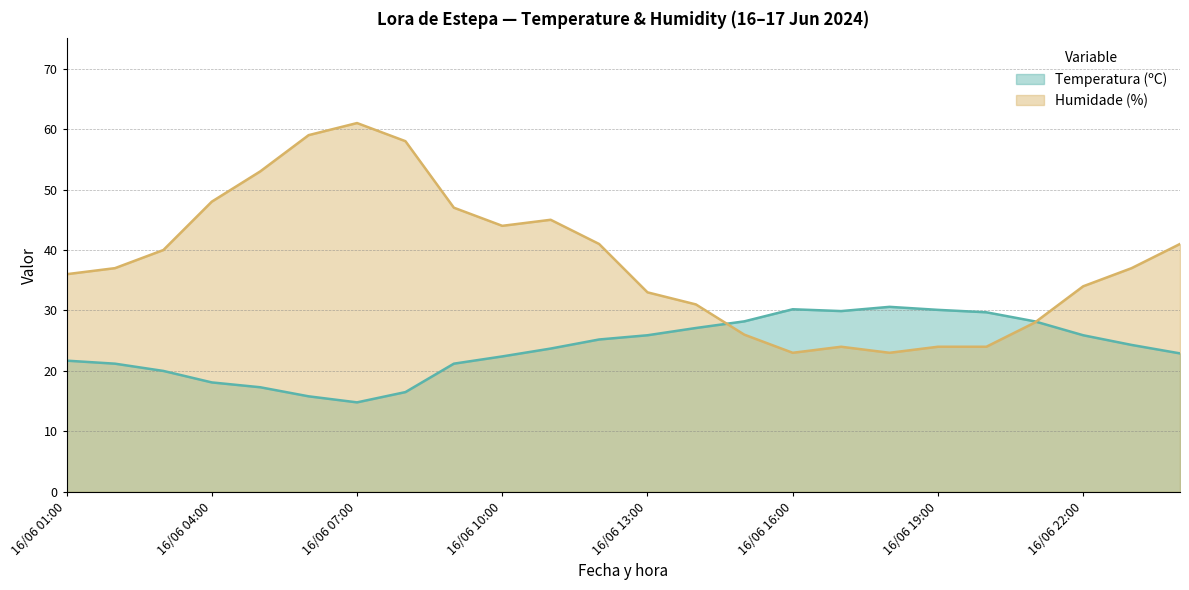

Between 16/06 08:00 and 16/06 11:00, which is larger?

16/06 11:00